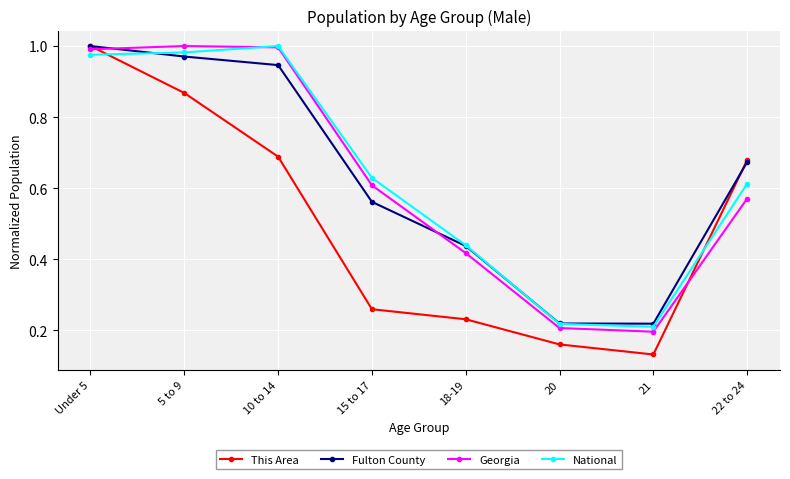

At which category is the sum across all series the highest?

Under 5